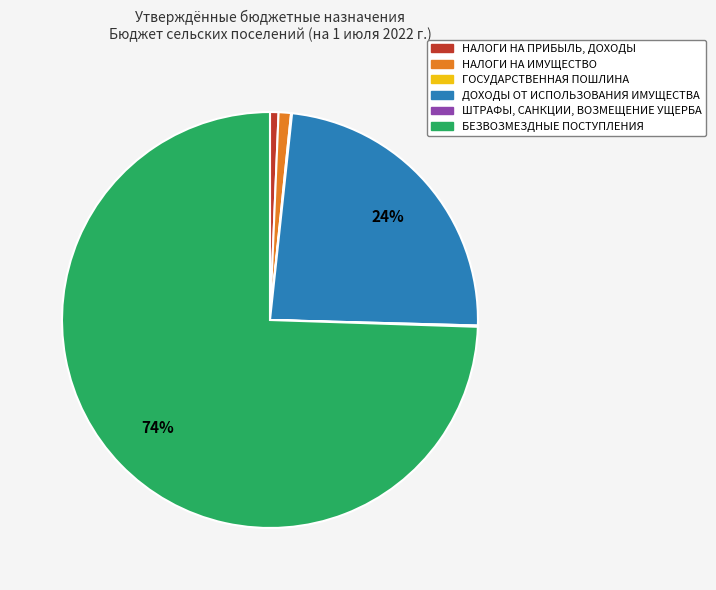

The НАЛОГИ НА ПРИБЫЛЬ, ДОХОДЫ slice represents 11% of the pie. True or false?

False